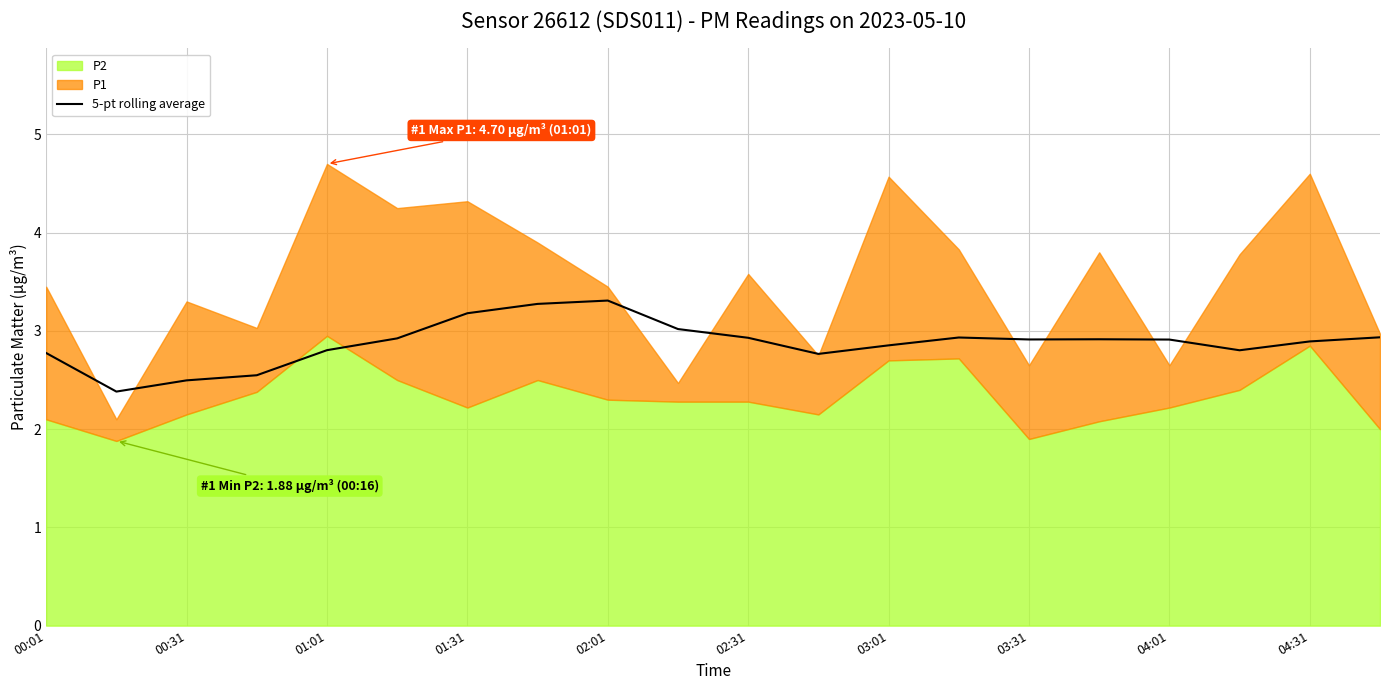

What is the lowest value of the 5-pt rolling average series?

2.4